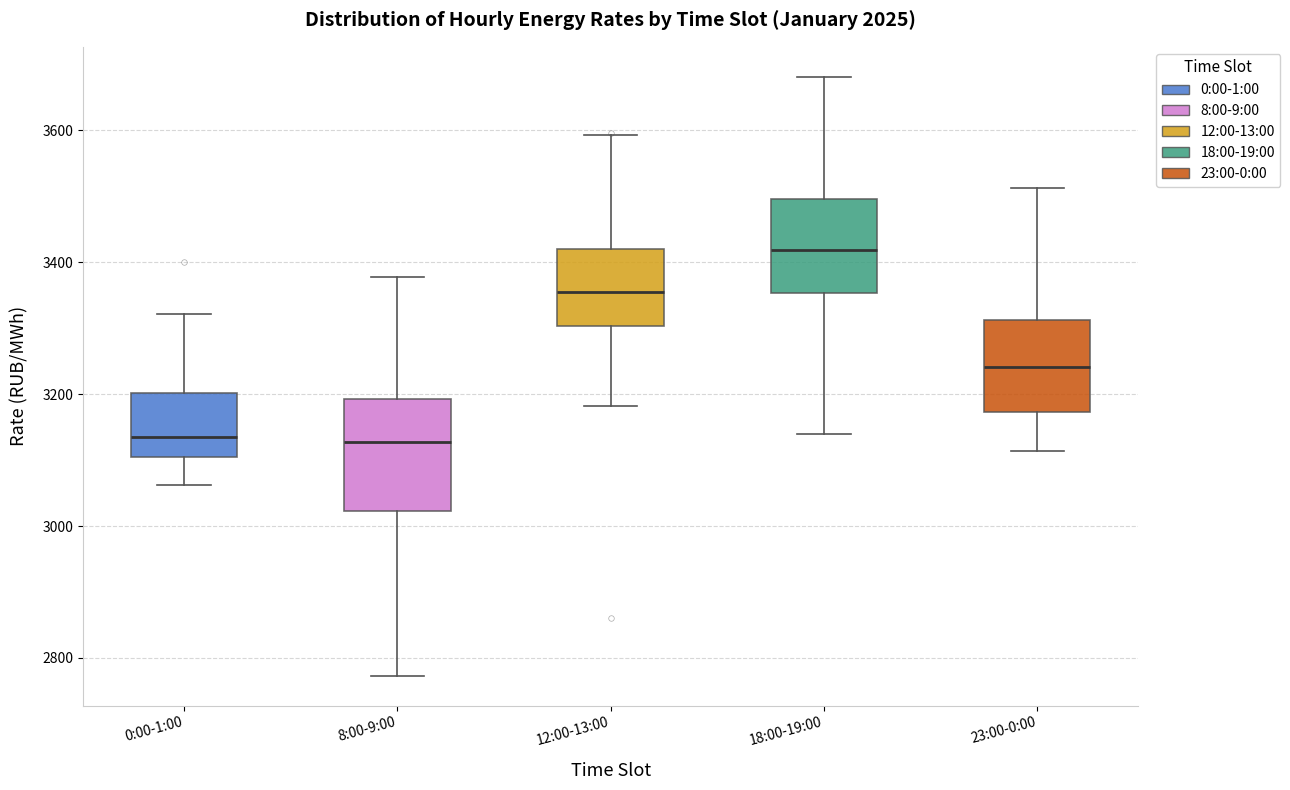

Reading left to right, transcribe this box plot: for each box, give where its median line is, the range the box spans, and where its two whiskers end, as read against the y-axis. The values are not printed on the chart, so give them approximately, as read against the axis.

0:00-1:00: median 3140, box 3100 to 3200, whiskers 3060 to 3320
8:00-9:00: median 3120, box 3020 to 3200, whiskers 2780 to 3380
12:00-13:00: median 3360, box 3300 to 3420, whiskers 3180 to 3600
18:00-19:00: median 3420, box 3360 to 3500, whiskers 3140 to 3680
23:00-0:00: median 3240, box 3180 to 3320, whiskers 3120 to 3520